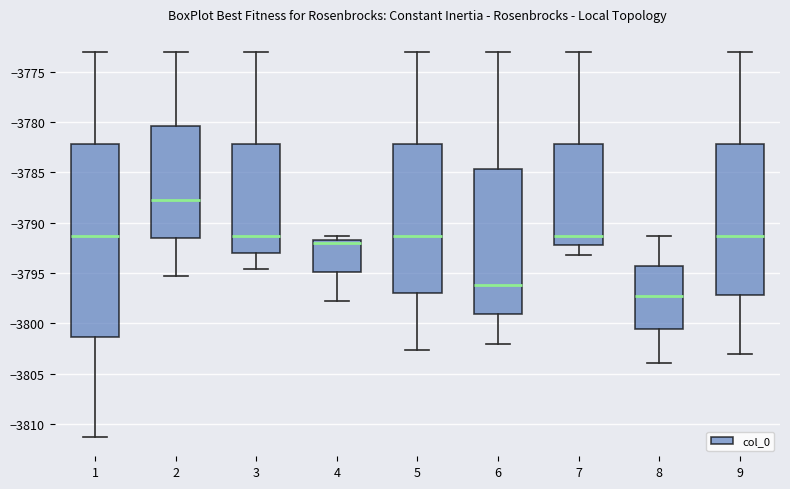

Reading left to right, transcribe this box plot: for each box, give where its median line is, the range the box spans, and where its two whiskers end, as read against the y-axis. The values are not printed on the chart, so give them approximately, as read against the axis.

1: median -3791.5, box -3801.5 to -3782.0, whiskers -3811.5 to -3773.0
2: median -3788.0, box -3791.5 to -3780.5, whiskers -3795.5 to -3773.0
3: median -3791.5, box -3793.0 to -3782.0, whiskers -3794.5 to -3773.0
4: median -3792.0, box -3795.0 to -3791.5, whiskers -3798.0 to -3791.5 (just above the box's upper edge)
5: median -3791.5, box -3797.0 to -3782.0, whiskers -3802.5 to -3773.0
6: median -3796.0, box -3799.0 to -3784.5, whiskers -3802.0 to -3773.0
7: median -3791.5, box -3792.5 to -3782.0, whiskers -3793.0 to -3773.0
8: median -3797.5, box -3800.5 to -3794.5, whiskers -3804.0 to -3791.5
9: median -3791.5, box -3797.0 to -3782.0, whiskers -3803.0 to -3773.0